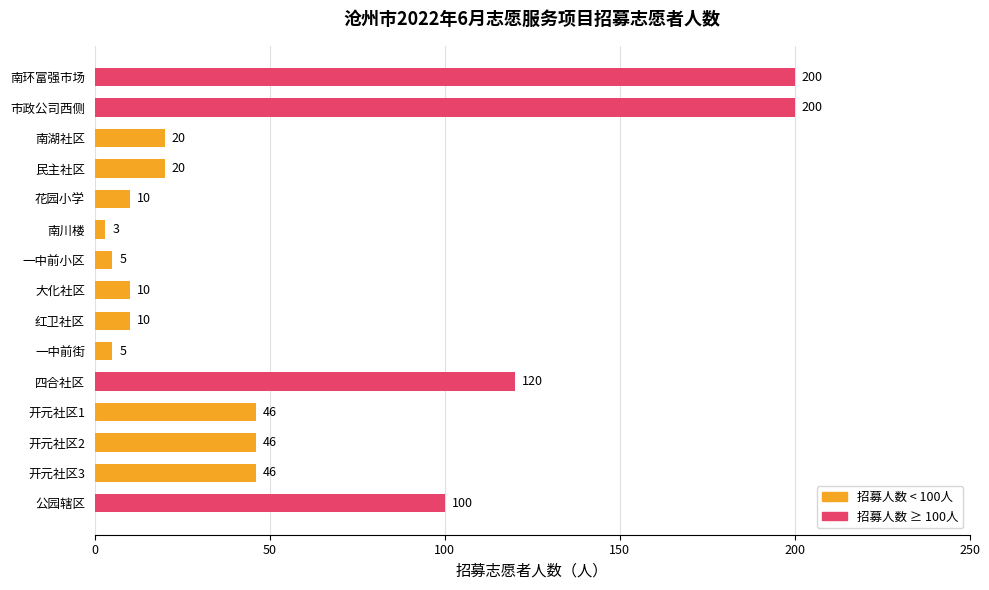

Approximately how many times larger is the value at 公园辖区 compared to 花园小学?

10.0